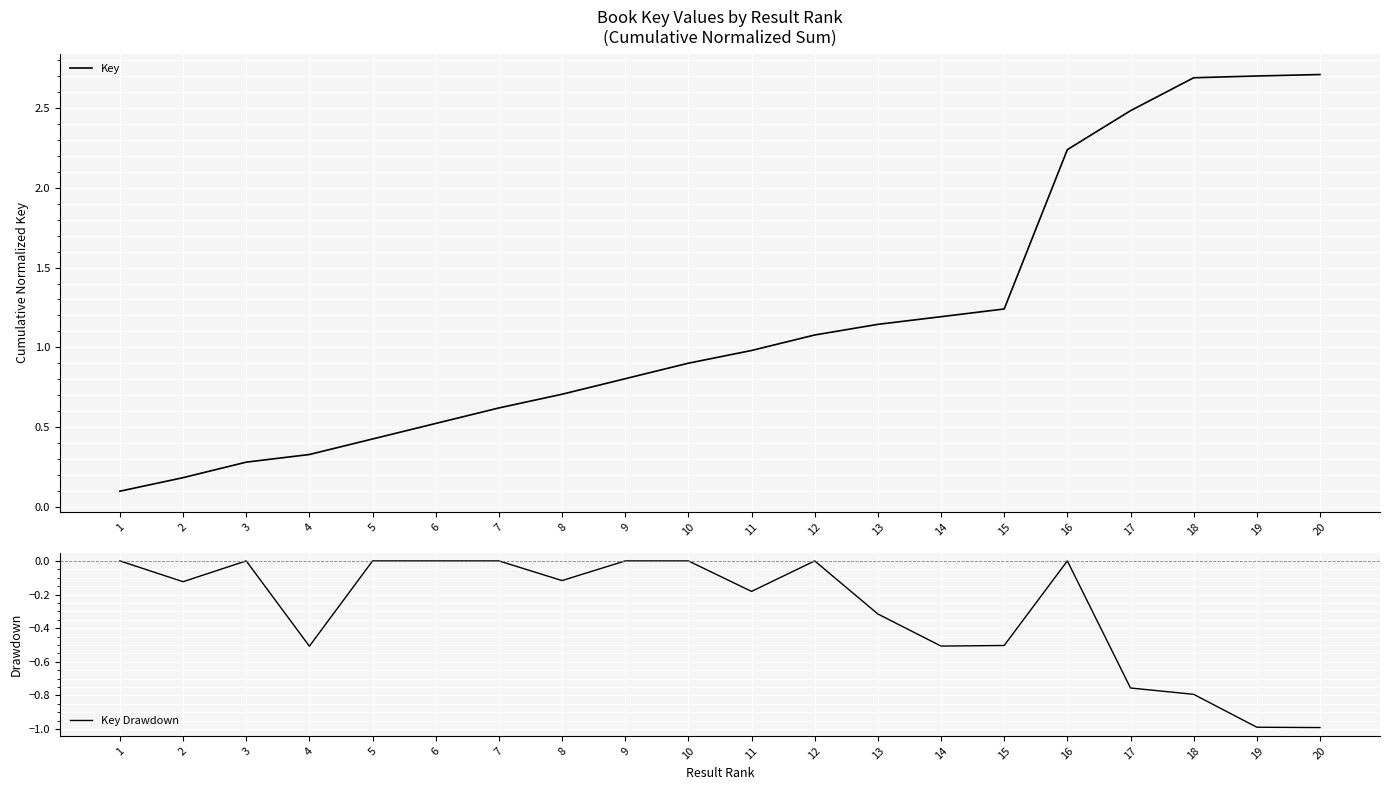

True or false: Key Drawdown and Key intersect in this chart.

False